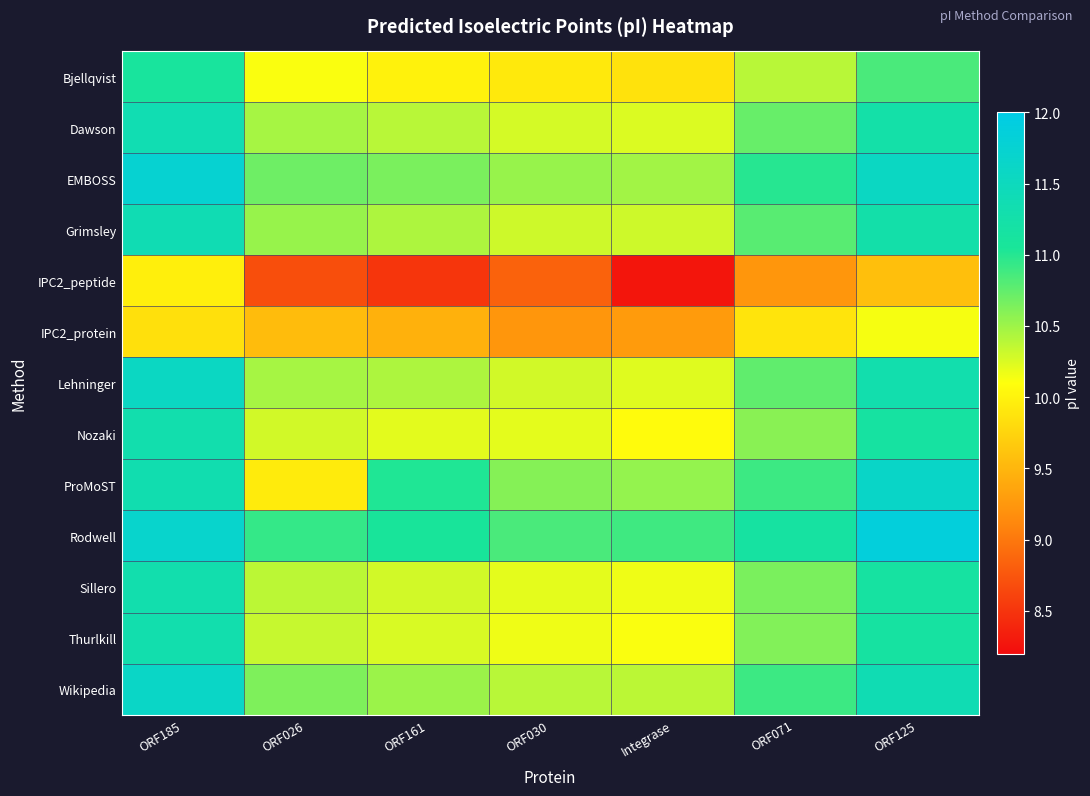

At which category is the sum across all series the highest?

ORF185